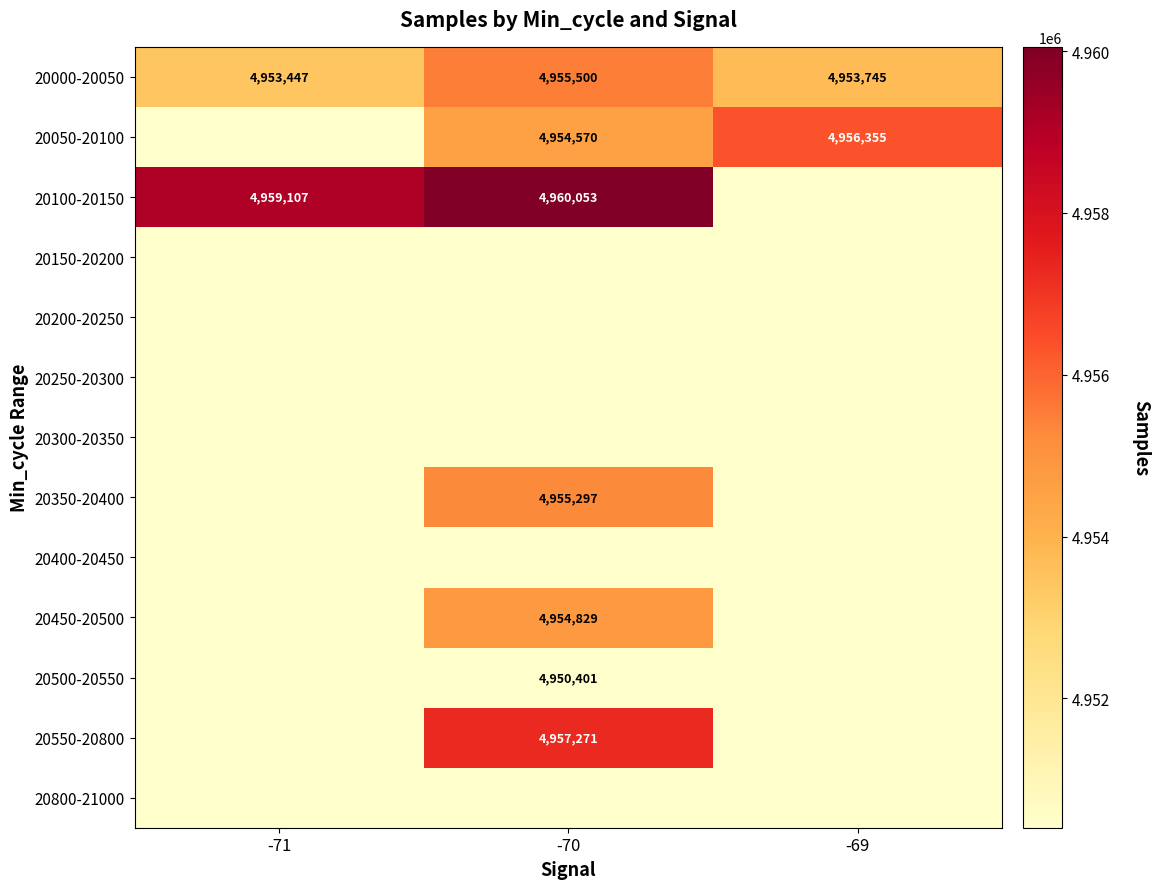

Is it true that 20550-20800 equals 4957271 at -70?

True